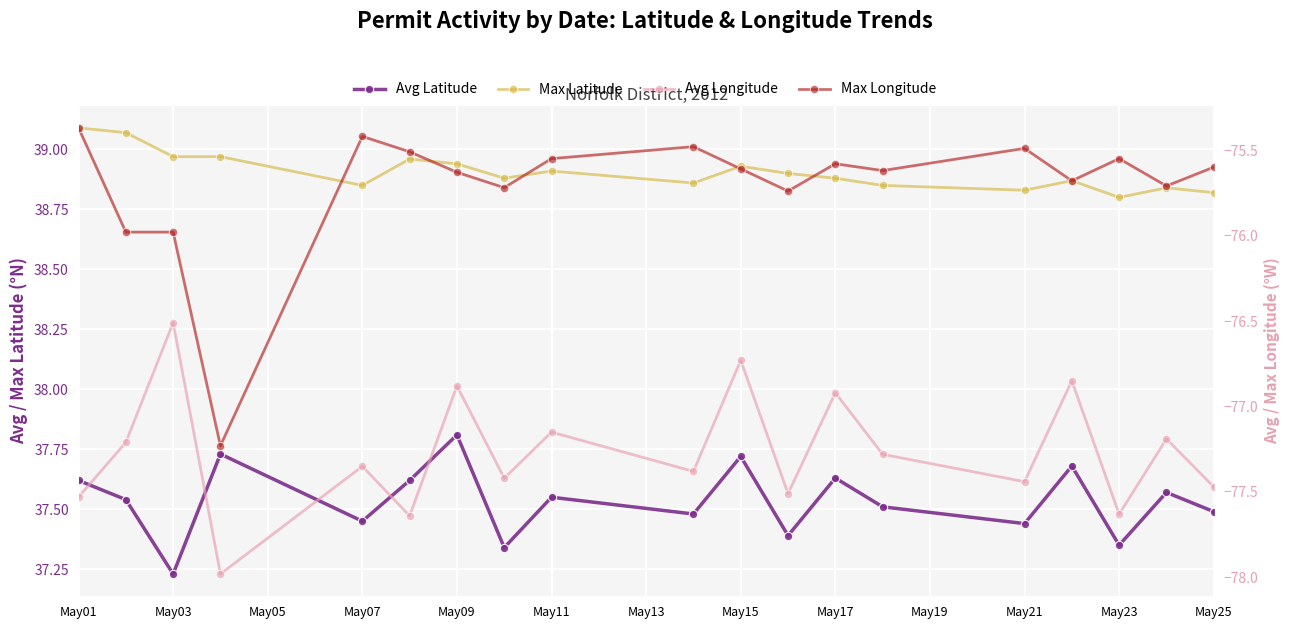

How many interior local valleys does the Avg Longitude series have?

7